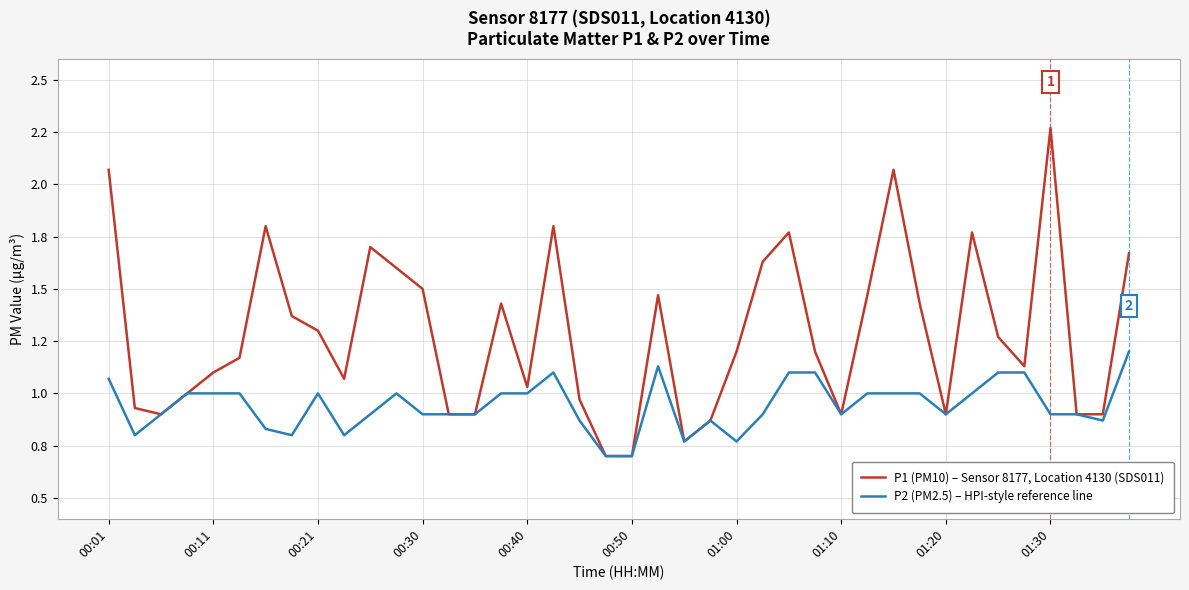

True or false: P1 (PM10) – Sensor 8177, Location 4130 (SDS011) and P2 (PM2.5) – HPI-style reference line intersect in this chart.

False